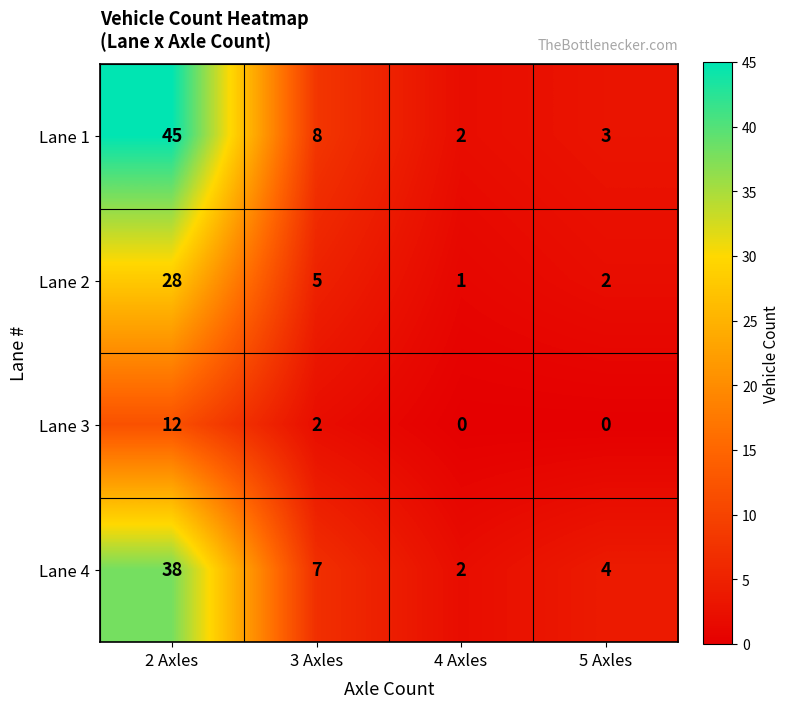

Rank the series by their maximum value, from lowest to highest.

Lane 3, Lane 2, Lane 4, Lane 1